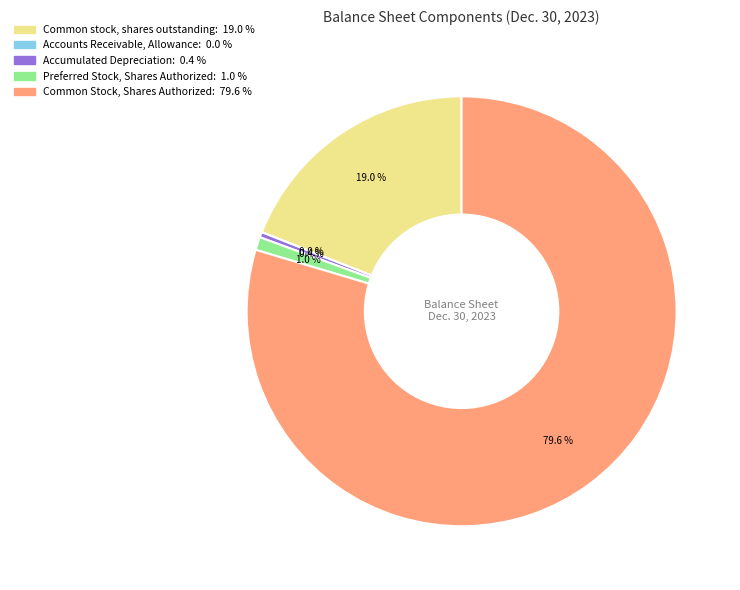

Which has a higher value, Common stock, shares outstanding or Common Stock, Shares Authorized?

Common Stock, Shares Authorized